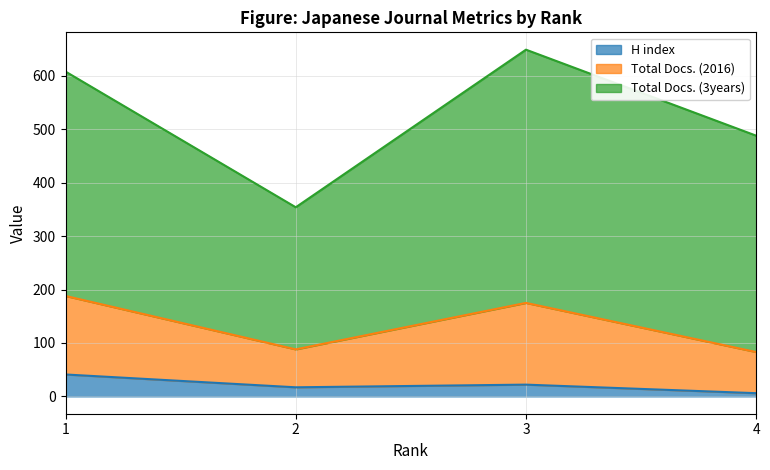

What are all the series names shown in the legend?

H index, Total Docs. (2016), Total Docs. (3years)